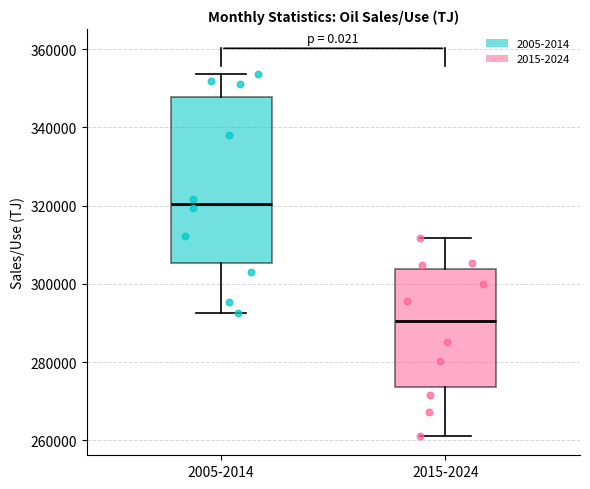

Which box's median line is the highest?

2005-2014